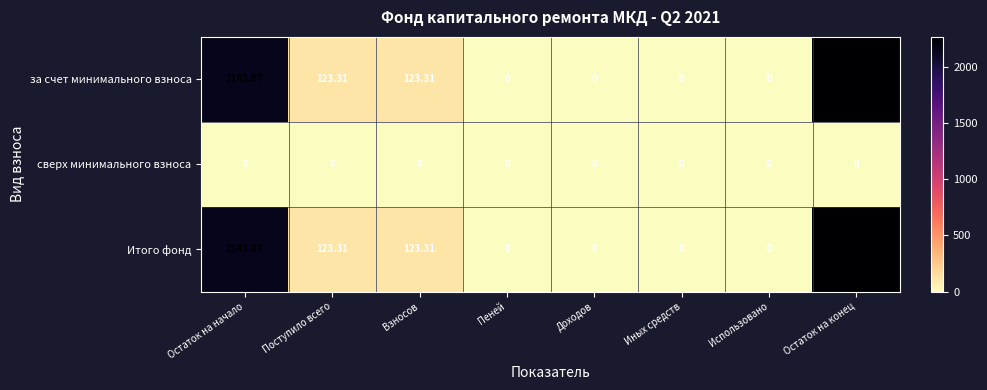

Is the value of сверх минимального взноса at Иных средств greater than the value of Итого фонд at Поступило всего?

No